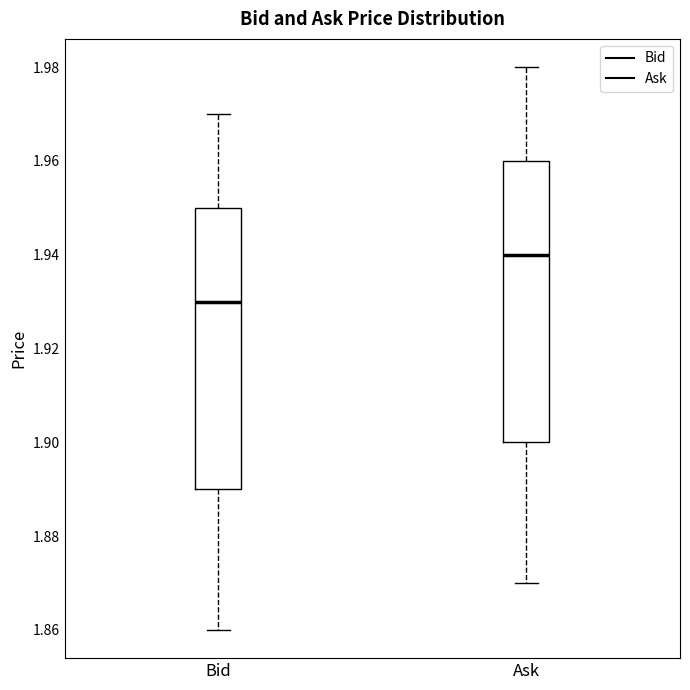

Where does the upper whisker of the box for Ask end on the y-axis? The values are not printed on the chart, so give them approximately, as read against the axis.

1.98